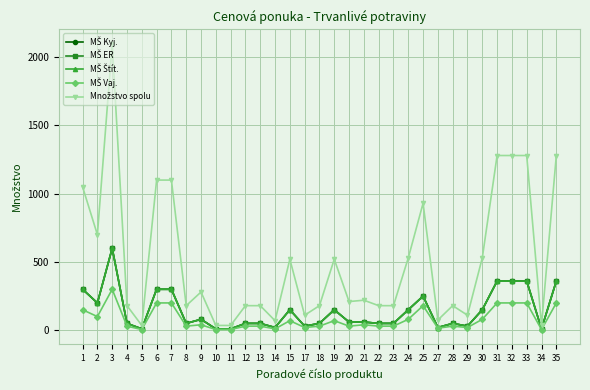

What is the sum of the Množstvo spolu values at 17 and 30?

640